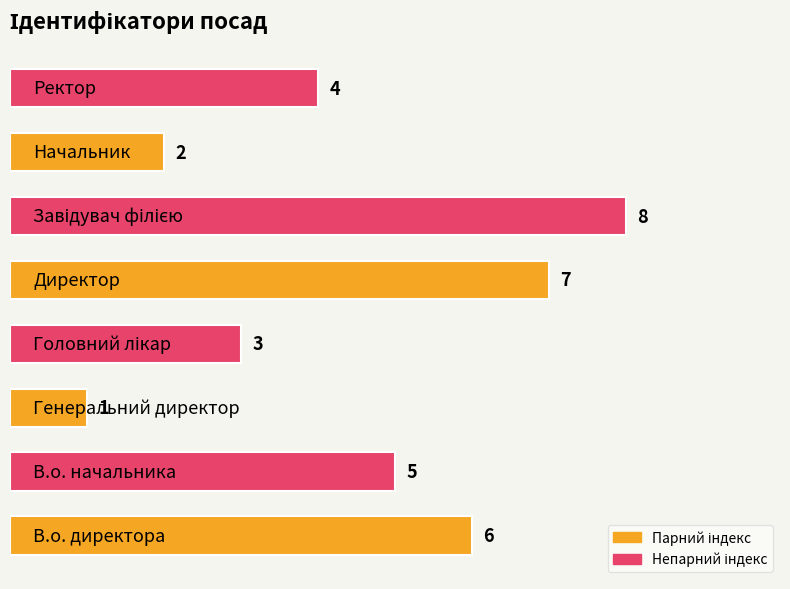

What is the difference between the second highest and minimum values?

6